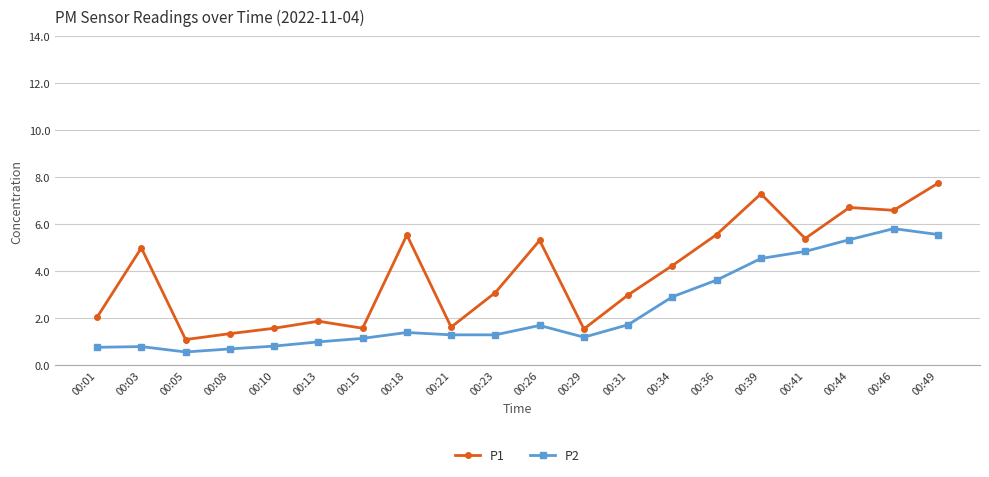

What is the average value of the P2 series?

2.4